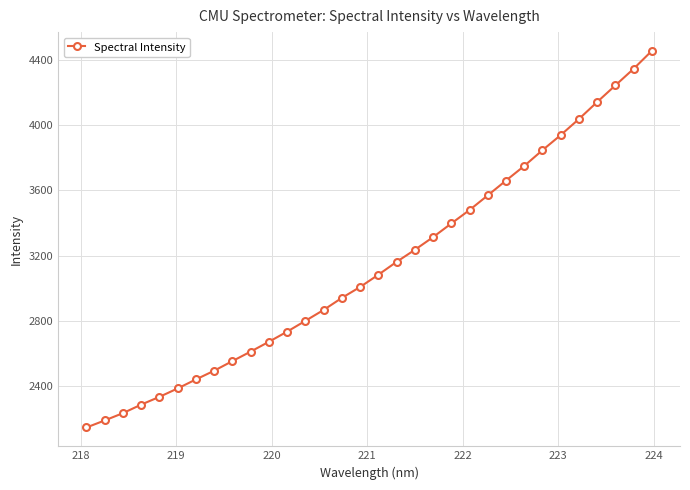

What is the difference between the second highest and minimum values?

2195.5